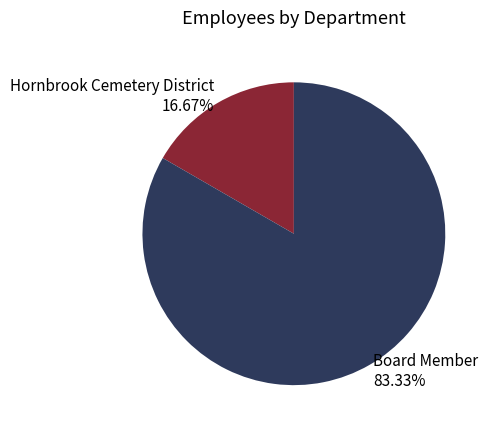

Which category has the smallest portion of the pie?

Hornbrook Cemetery District